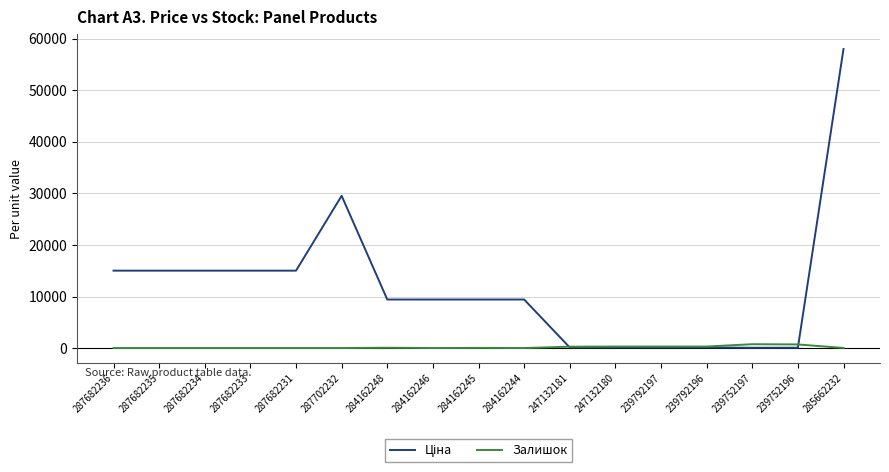

What is the maximum value shown in the chart?

58037.0